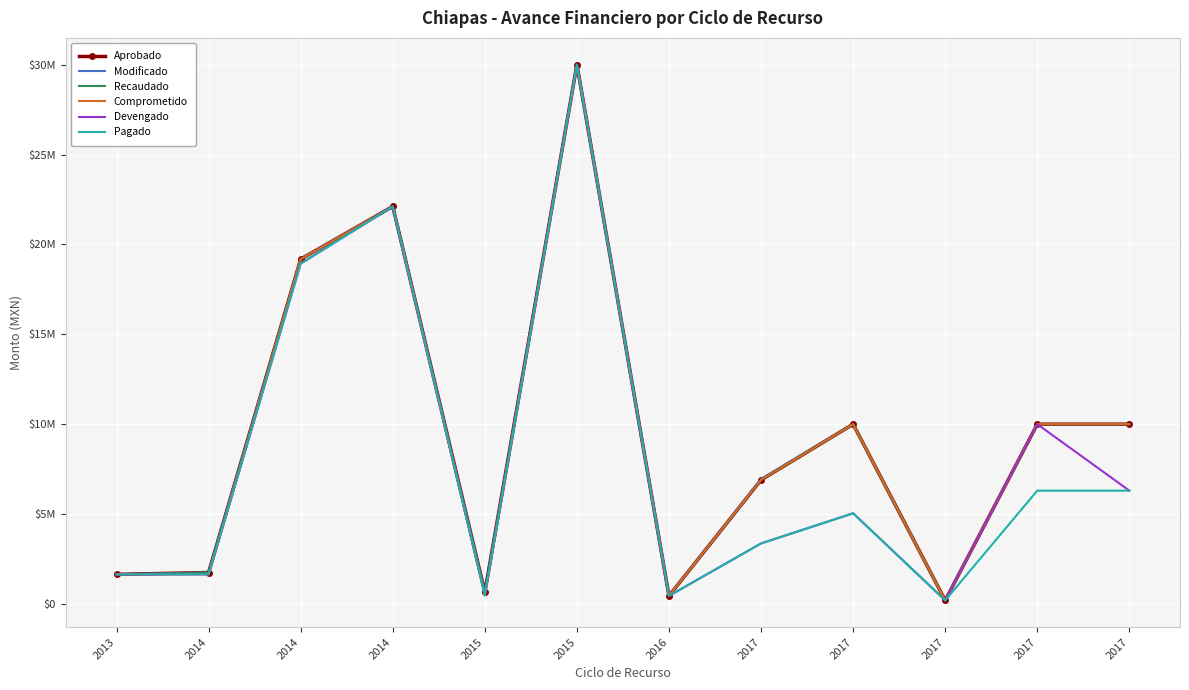

Between 2017 and 2017, which is larger?

2017